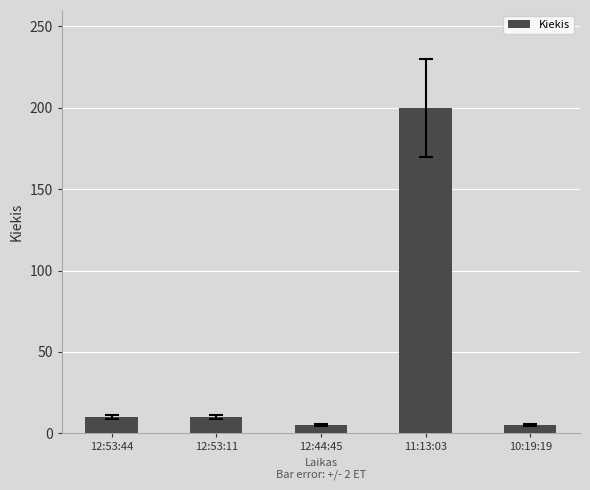

What is the change in value from 12:53:44 to 11:13:03?

+190